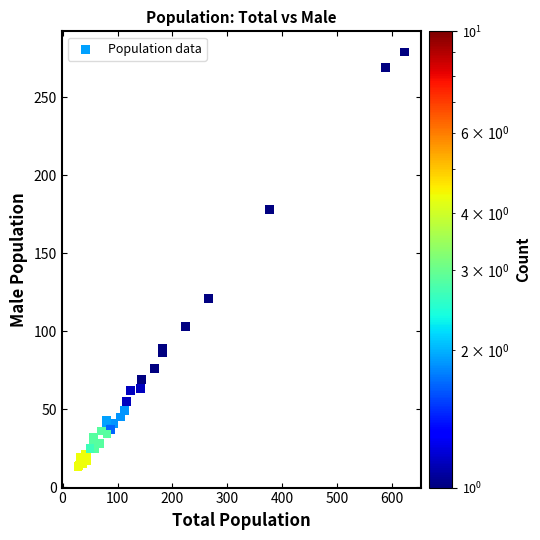

What Y value in the scatter plot is closest to 146?

121